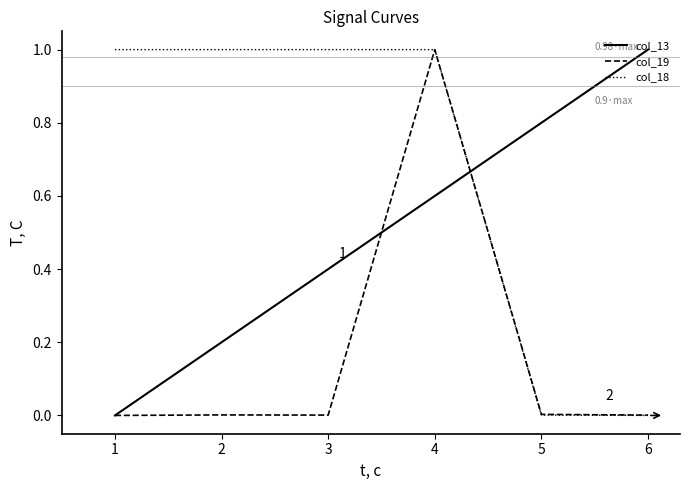

At 3, list the series in order from largest to smallest.

col_18, col_13, col_19